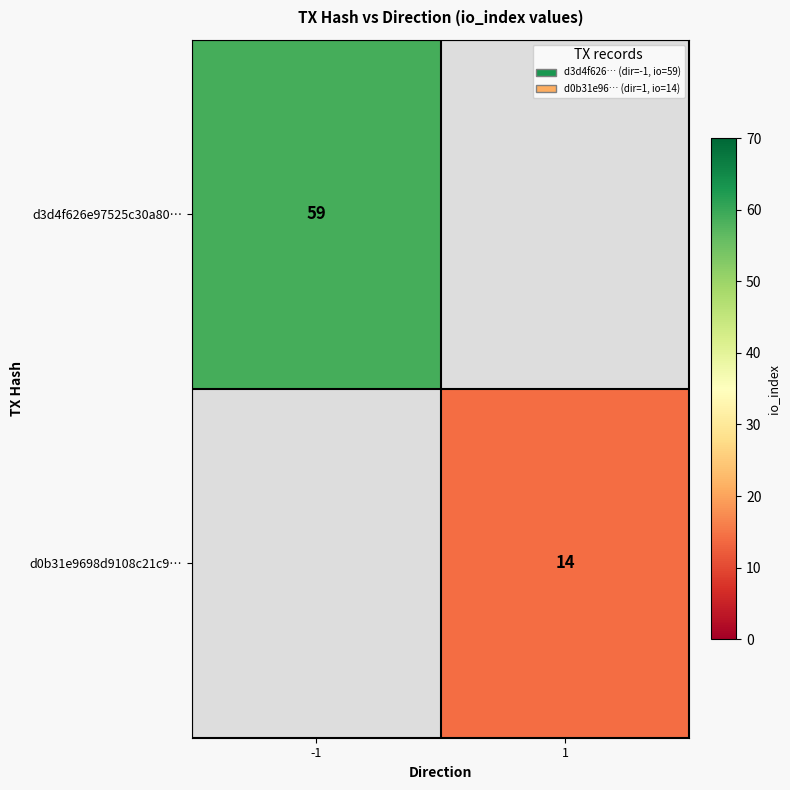

At which category does the chart reach its minimum across all series?

1